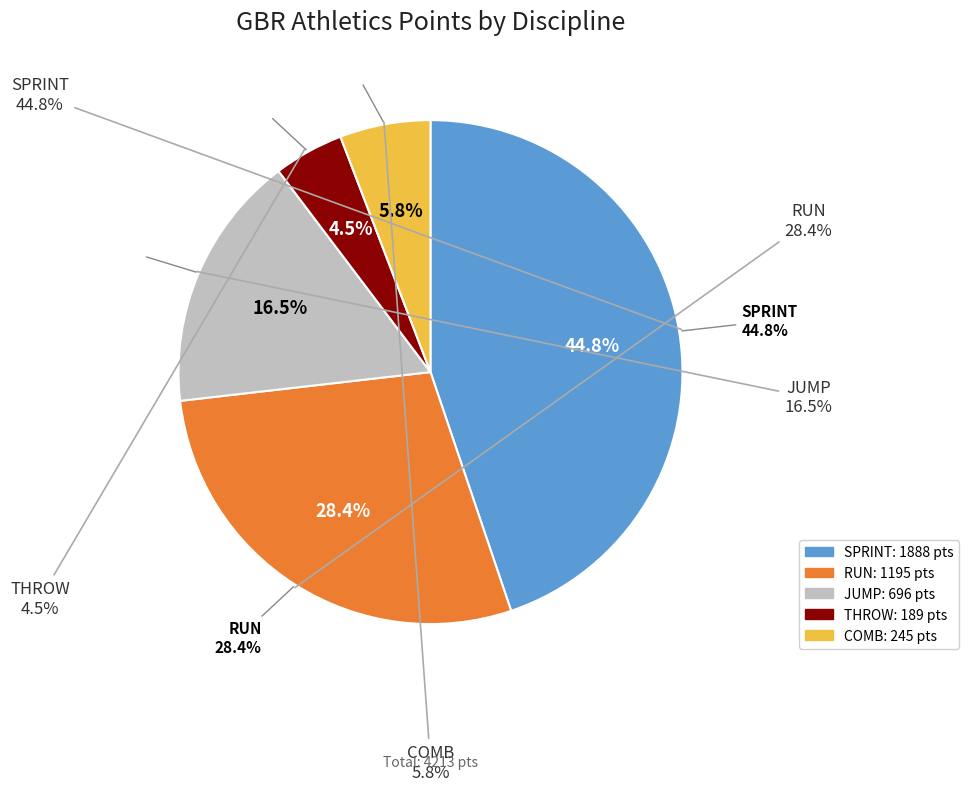

Does SPRINT represent more than half of the total?

No